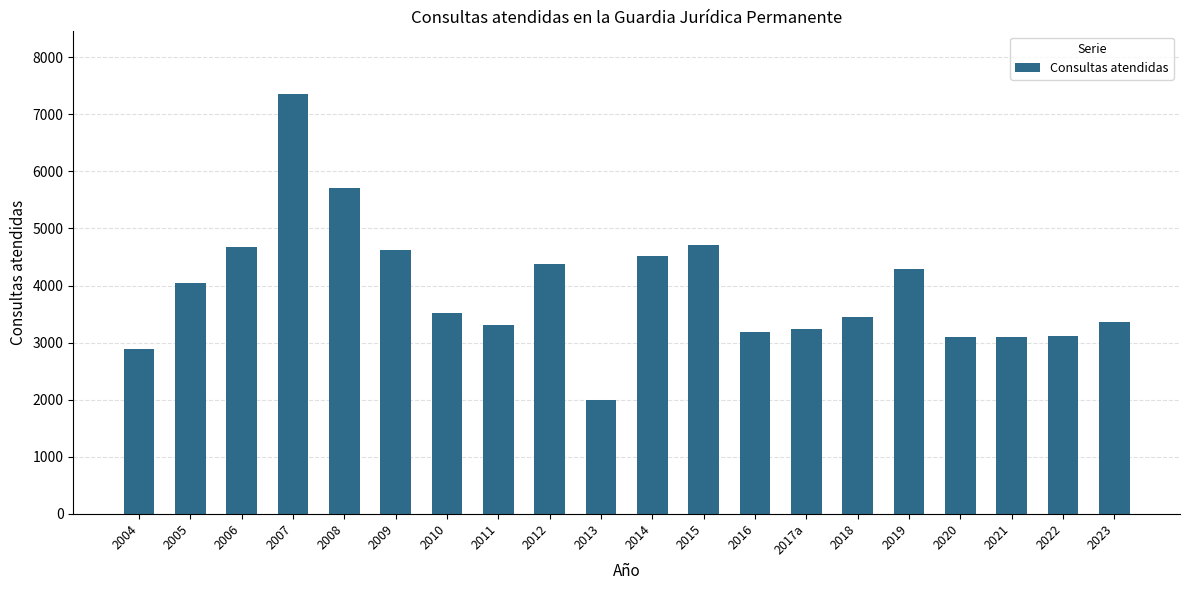

Are the bars horizontal?

No